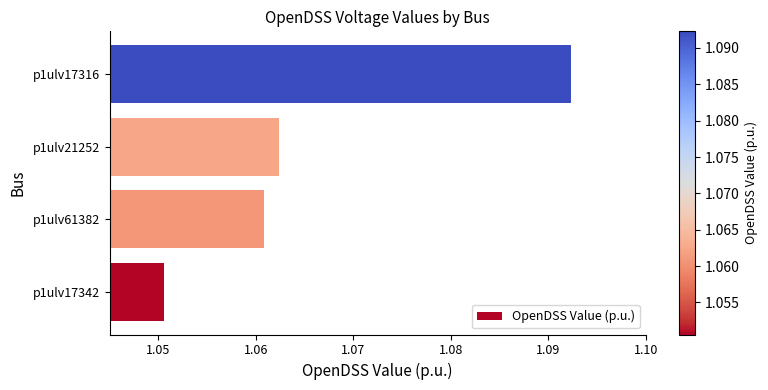

List the labels in order of value, largest first.

p1ulv17316, p1ulv21252, p1ulv61382, p1ulv17342